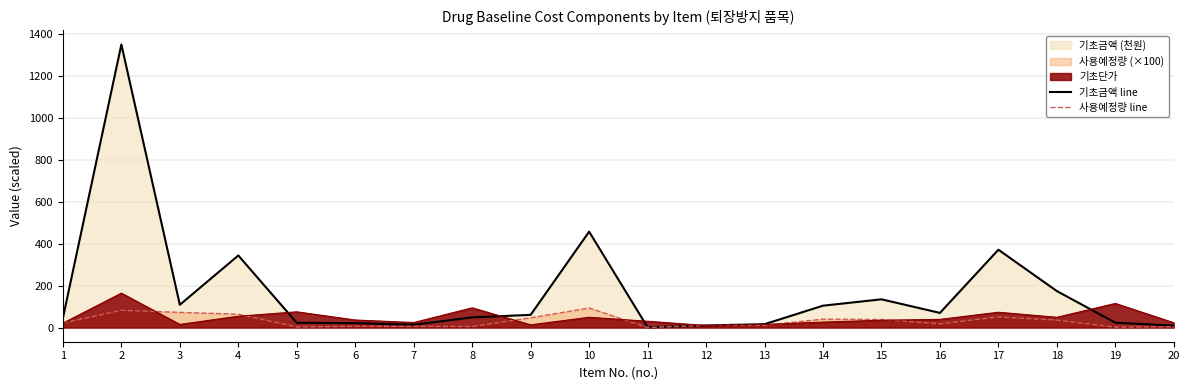

Read the 기초금액 line value at 7.

13.5